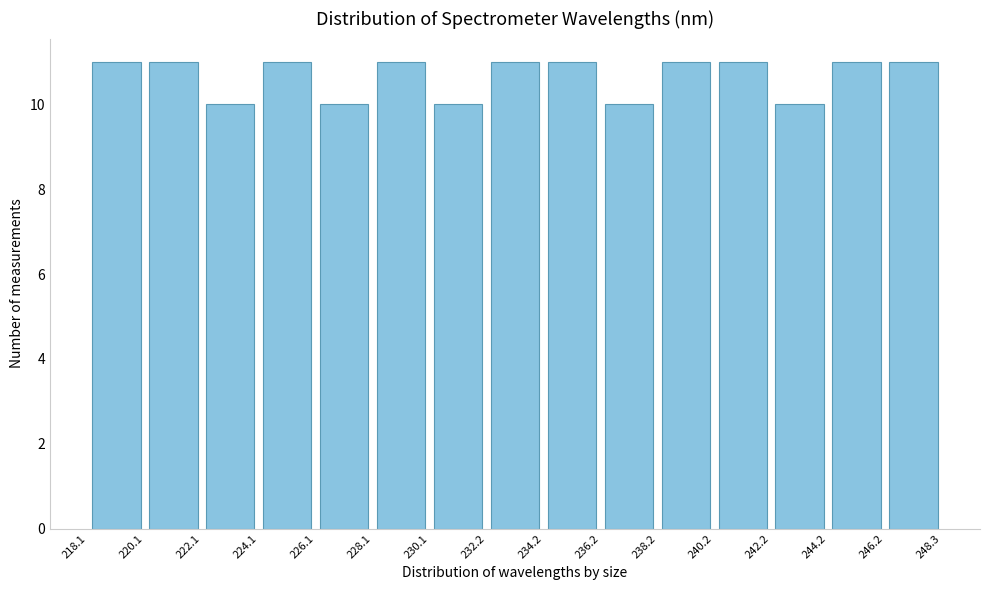

Reading left to right, list every bar in this chart as the range it spans on the x-axis followed by its height. The values are not printed on the chart, so give them approximately, as read against the axis.

218.1 to 220.1: 11
220.1 to 222.1: 11
222.1 to 224.1: 10
224.1 to 226.1: 11
226.1 to 228.1: 10
228.1 to 230.1: 11
230.1 to 232.2: 10
232.2 to 234.2: 11
234.2 to 236.2: 11
236.2 to 238.2: 10
238.2 to 240.2: 11
240.2 to 242.2: 11
242.2 to 244.2: 10
244.2 to 246.2: 11
246.2 to 248.3: 11